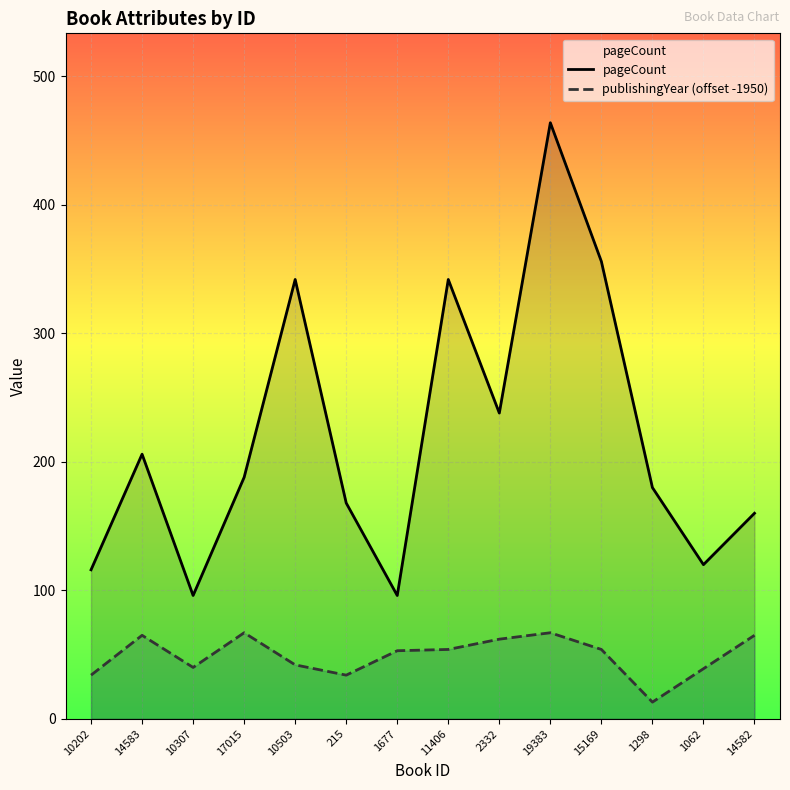

Reading right to left, transcribe all the data shown in this chart.

pageCount: 160	120	180	356	464	238	342	96	168	342	188	96	206	116
publishingYear (offset -1950): 65	39	13	54	67	62	54	53	34	42	67	40	65	34